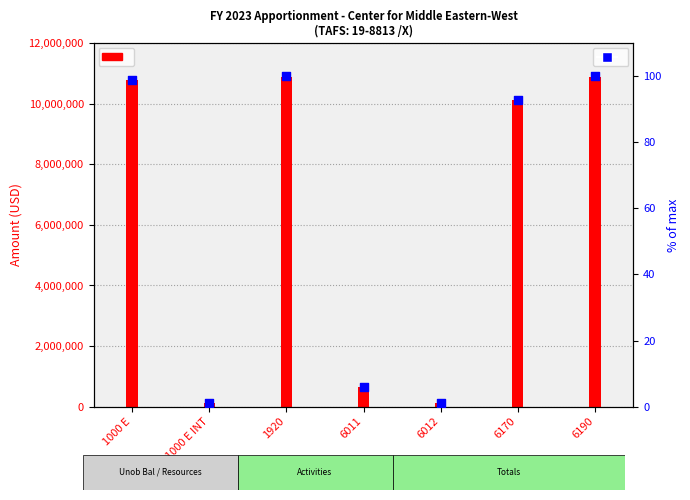

Is the value of OMB Action at 6011 greater than the value of % of max at 1000 E INT?

Yes